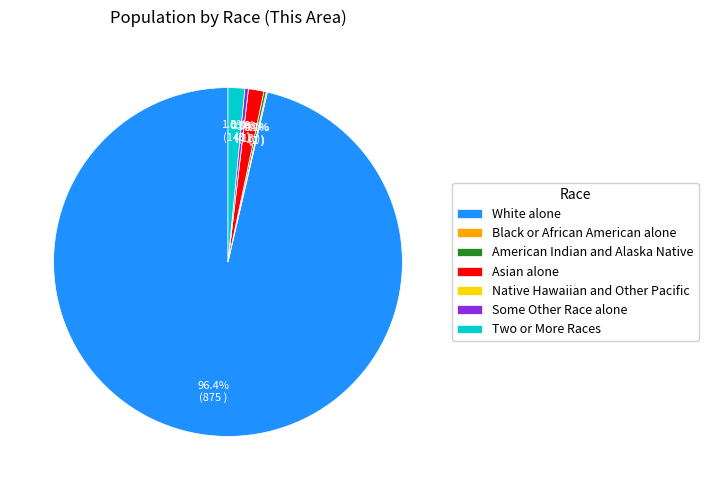

To the nearest percent, what is the average slice percentage?

14%